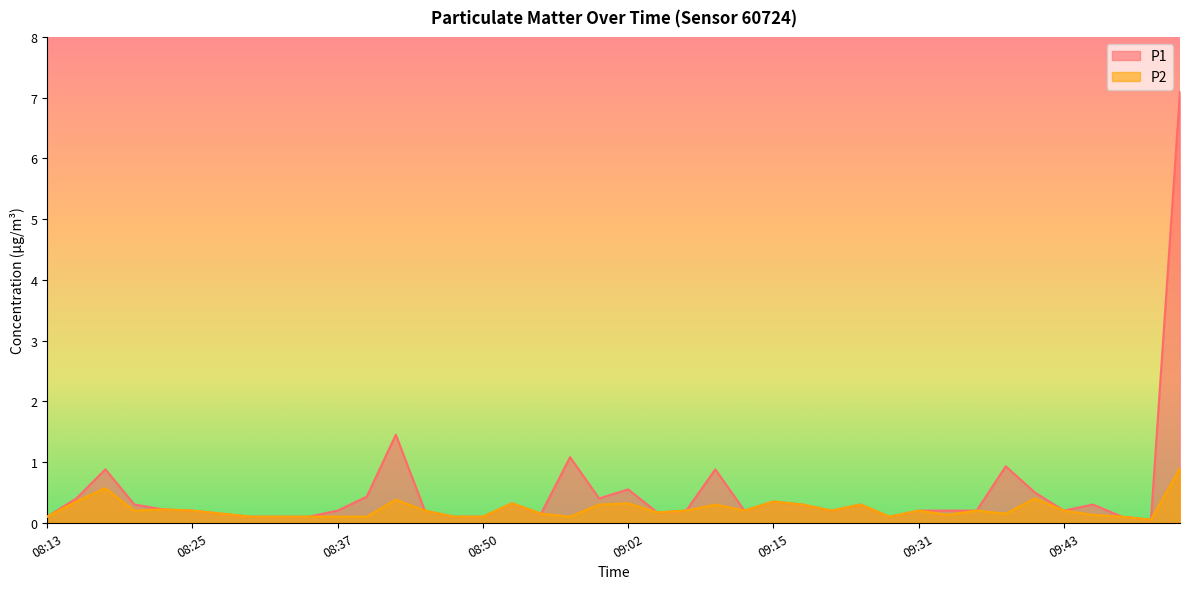

What is the label of the 15th point from the left?

08:47